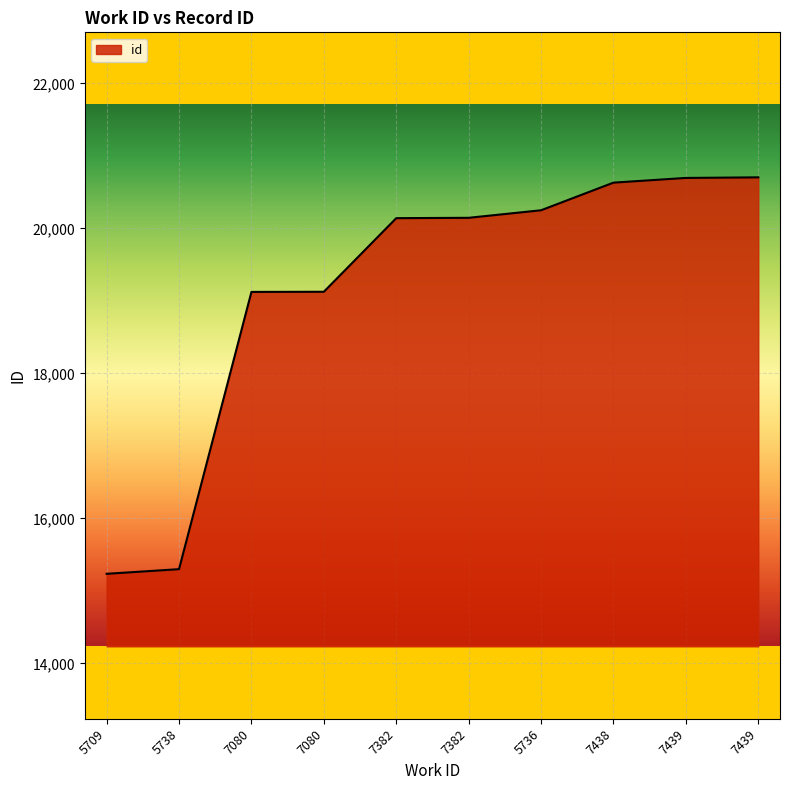

How many lines are shown in the chart?

1